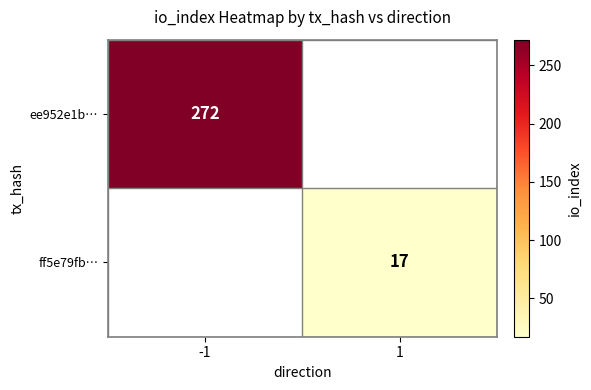

The ee952e1b… series shows 157 at -1. True or false?

False